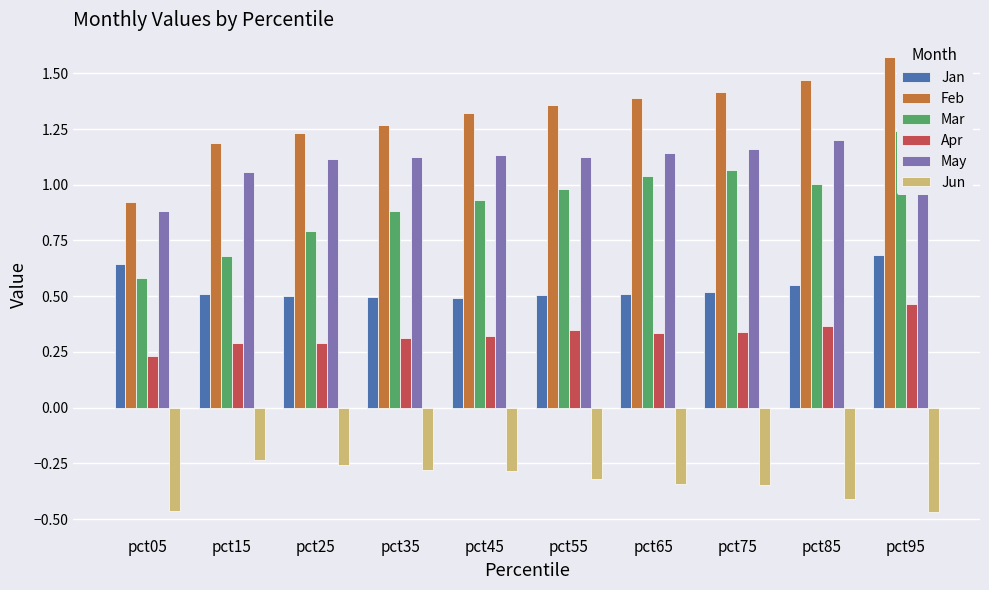

How many distinct data groups are displayed?

6